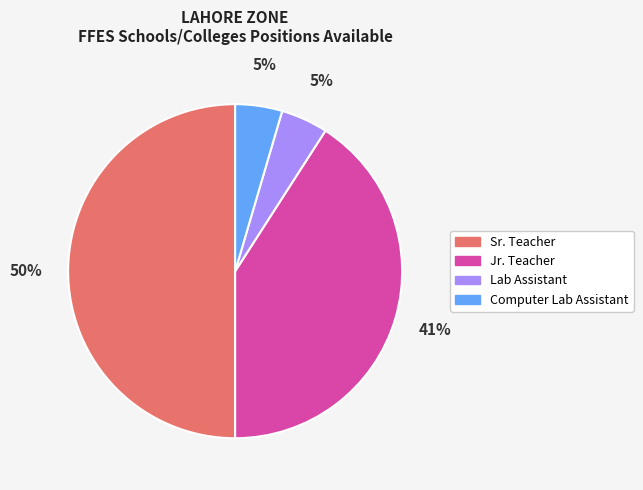

Which slice is the largest?

Sr. Teacher